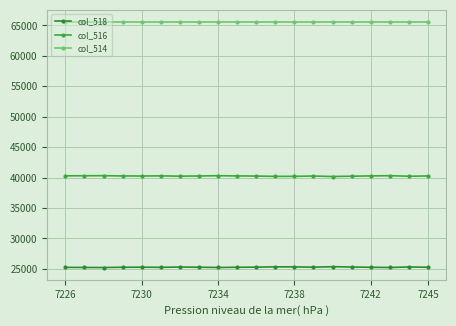

What is the lowest value of the col_518 series?

25221